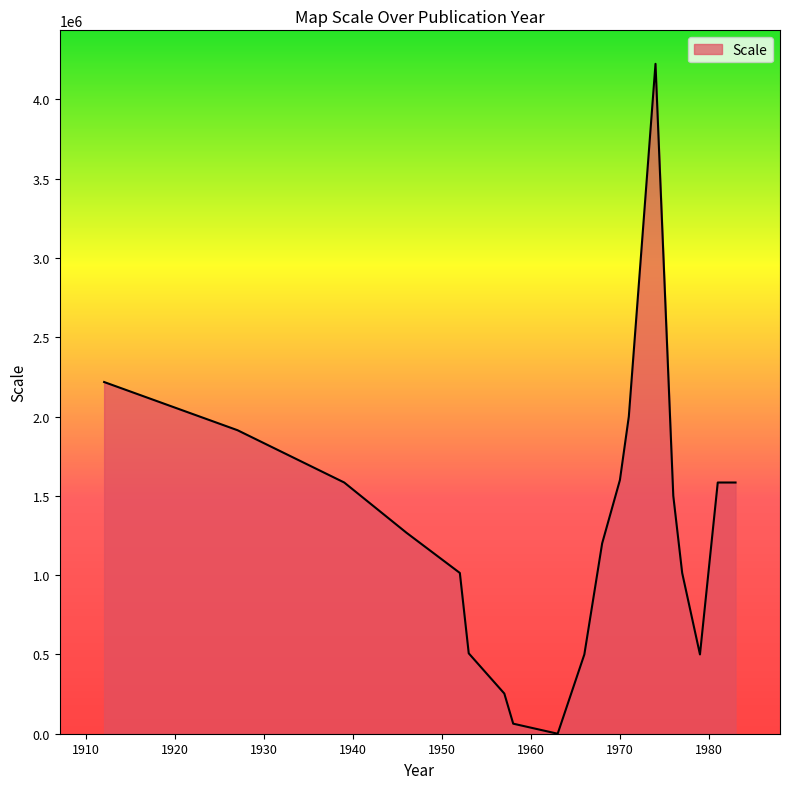

What is the difference between the maximum and minimum values?

4224000